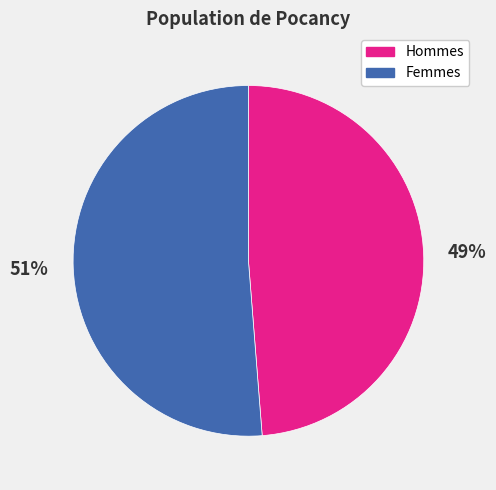

Is the sum of Hommes and Femmes greater than half?

Yes